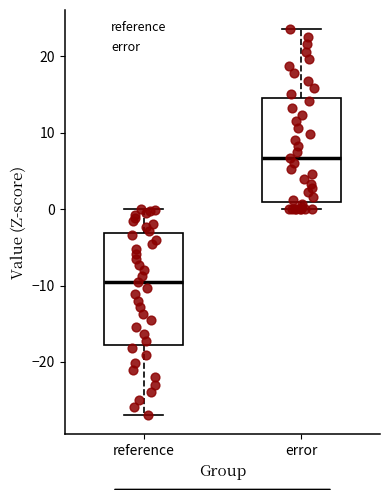

Which box's median line is the lowest?

reference